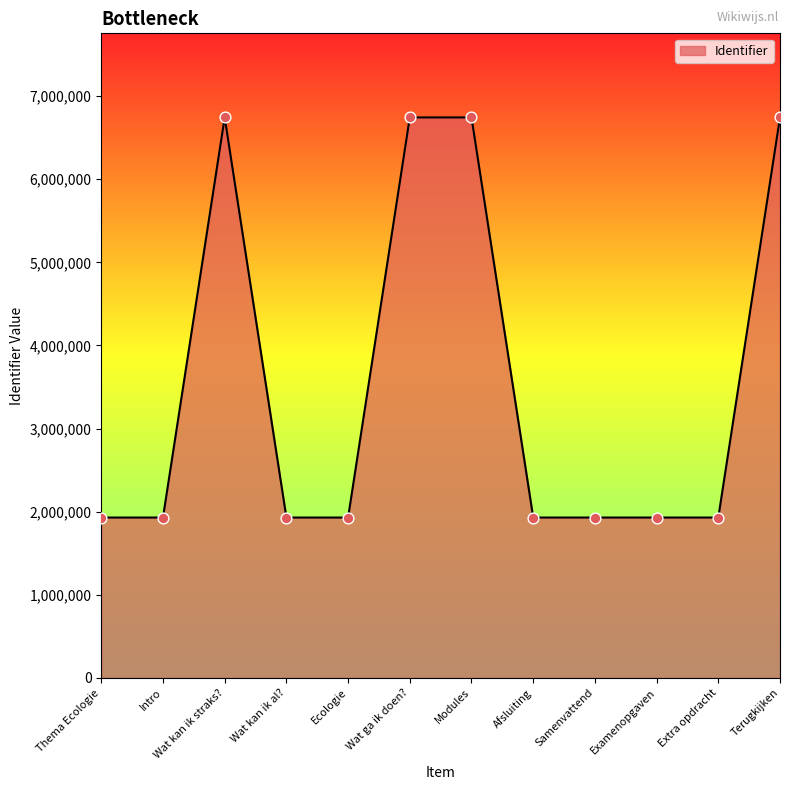

Between Thema Ecologie and Wat kan ik straks?, which is larger?

Wat kan ik straks?